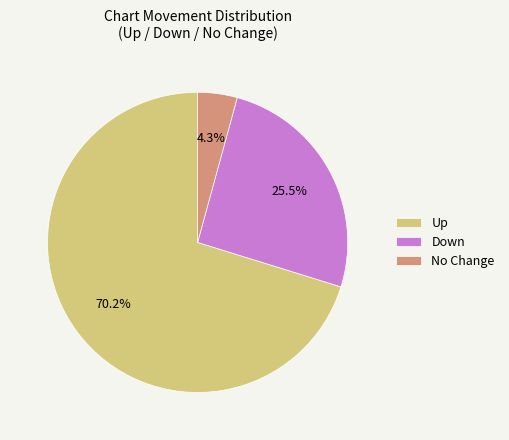

What percentage do Up and No Change together represent?

74.5%